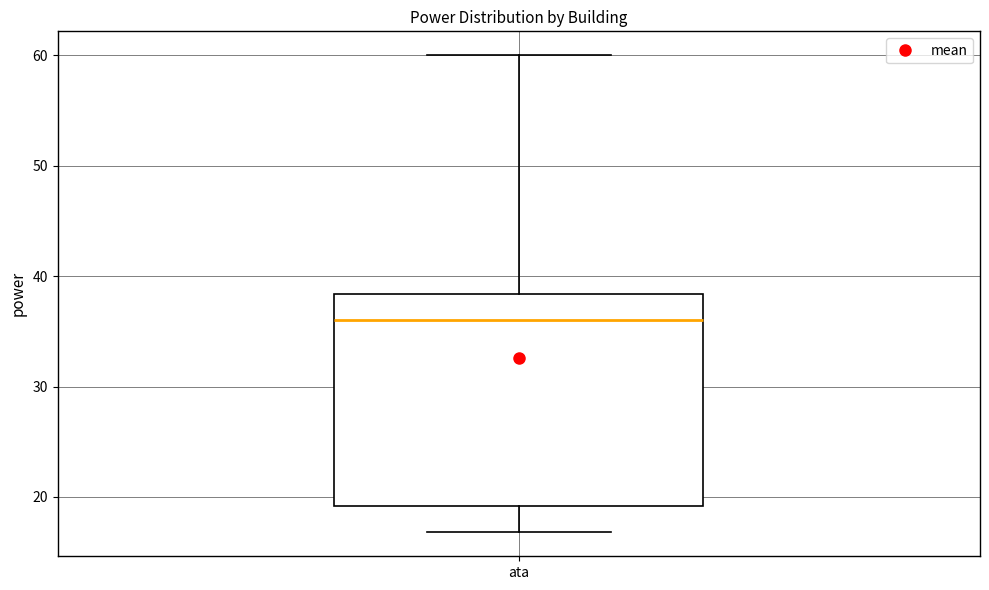

Where does the upper whisker of the box for ata end on the y-axis? The values are not printed on the chart, so give them approximately, as read against the axis.

60